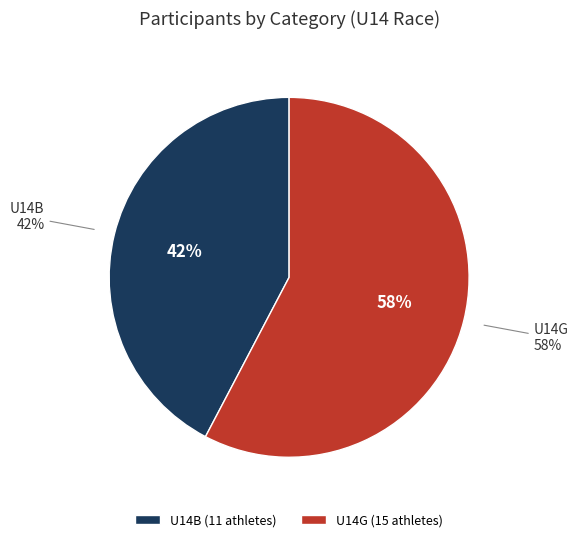

To the nearest percent, what is the average slice percentage?

50%